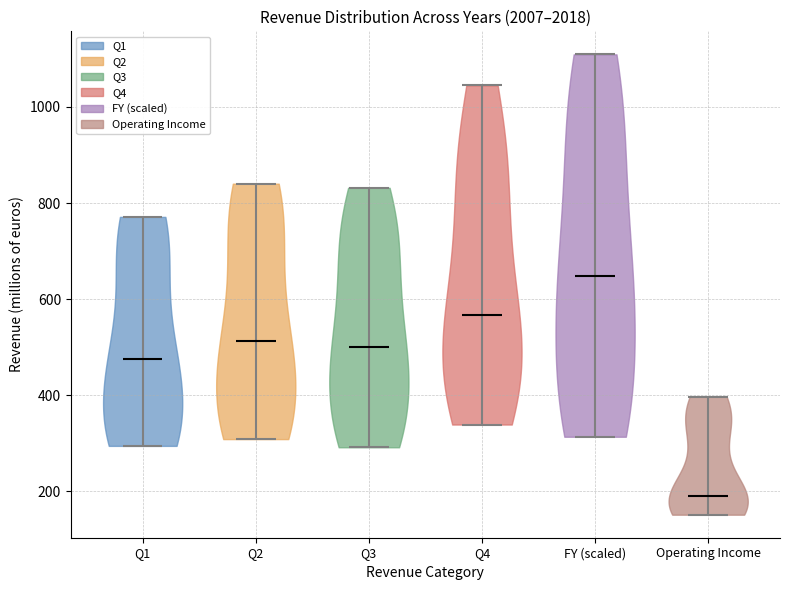

Reading left to right, read every violin against the y-axis: where its median line is, and the lowest and highest points it reaches. The values are not printed on the chart, so give them approximately, as read against the axis.

Q1: median line 480, lowest point 300, highest point 780
Q2: median line 520, lowest point 300, highest point 840
Q3: median line 500, lowest point 300, highest point 840
Q4: median line 560, lowest point 340, highest point 1040
FY (scaled): median line 640, lowest point 320, highest point 1100
Operating Income: median line 200, lowest point 160, highest point 400